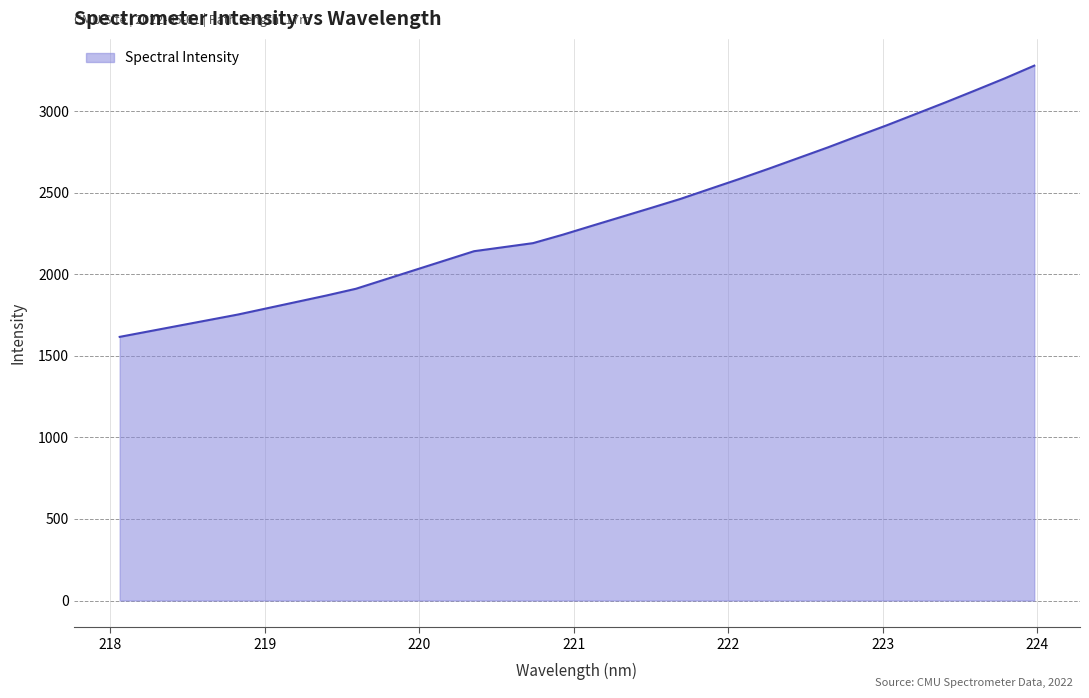

What is the maximum value shown in the chart?

3279.6